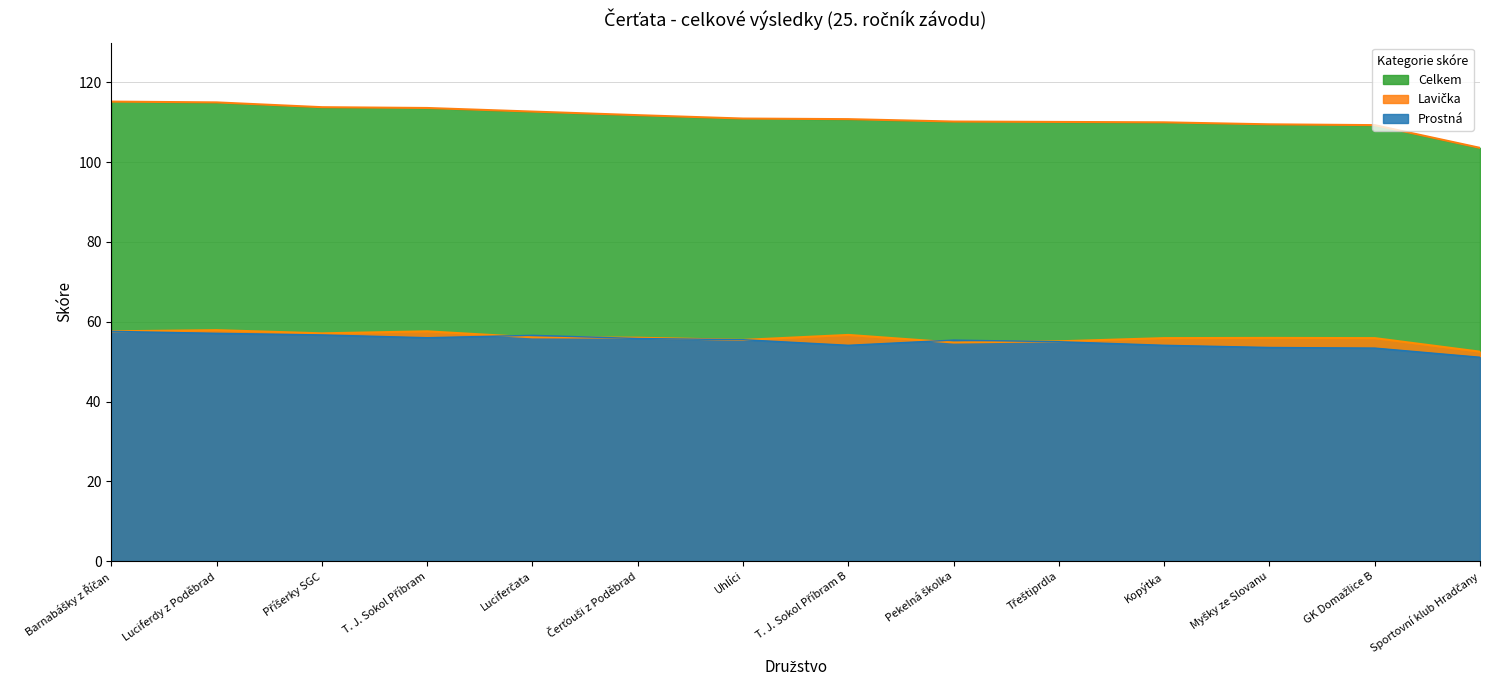

True or false: Celkem and Lavička cross at least once.

False